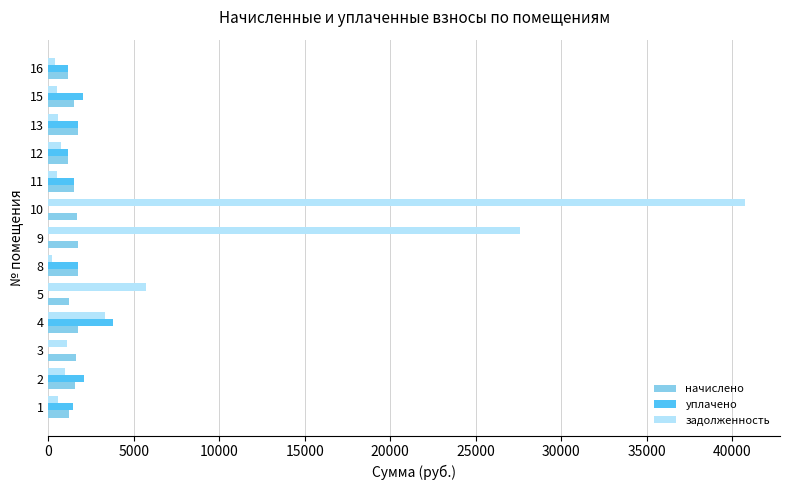

Is the value of уплачено at 9 greater than the value of начислено at 5?

No